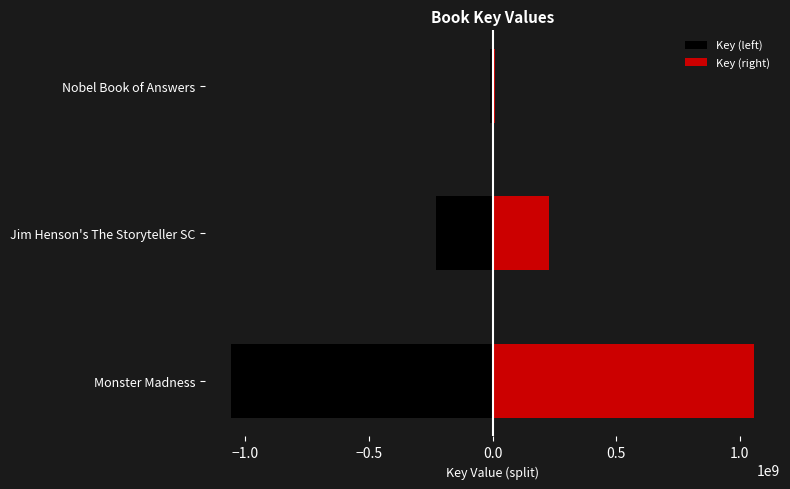

Rank the series by their average value, from highest to lowest.

Key (right), Key (left)